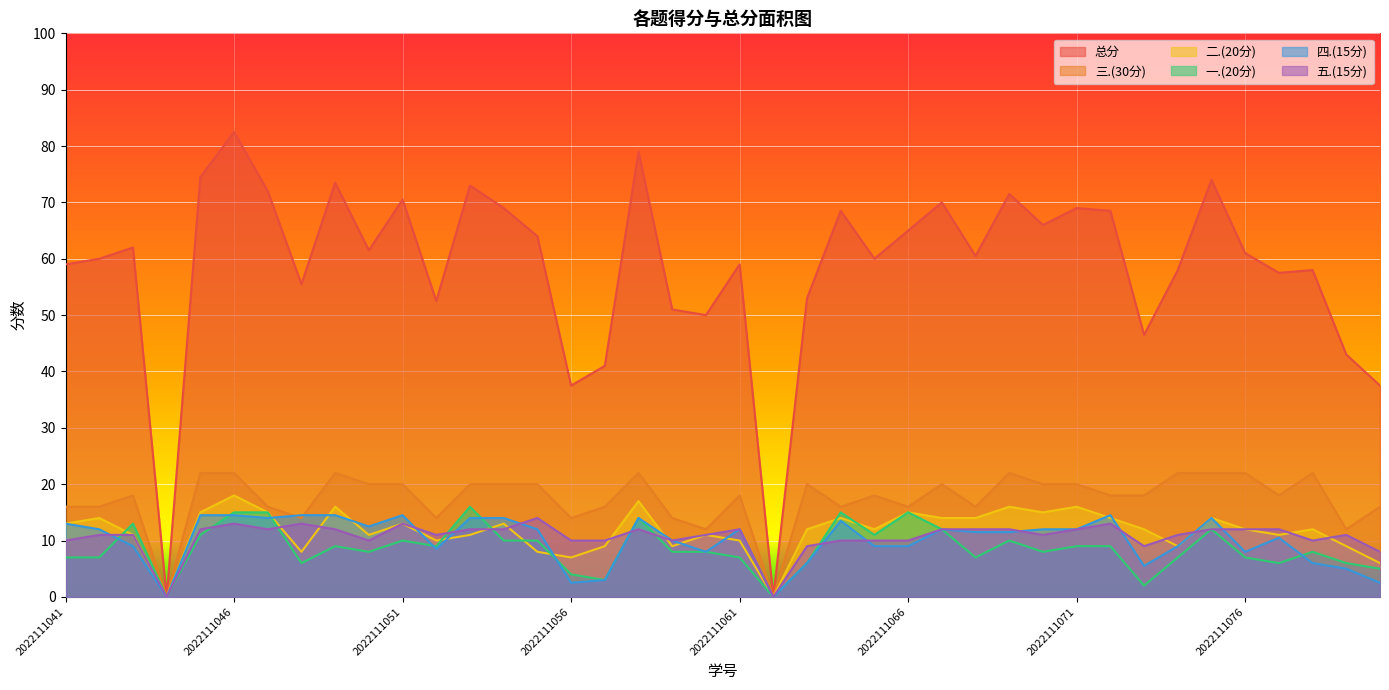

Reading left to right, list all the values displayed in this chart.

总分: 59.0	60.0	62.0	0.0	74.5	82.5	72.0	55.5	73.5	61.5	70.5	52.5	73.0	69.0	64.0	37.5	41.0	79.0	51.0	50.0	59.0	0.0	53.0	68.5	60.0	65.0	70.0	60.5	71.5	66.0	69.0	68.5	46.5	58.0	74.0	61.0	57.5	58.0	43.0	37.5
四.(15分): 13.0	12.0	9.0	0.0	14.5	14.5	14.0	14.5	14.5	12.5	14.5	8.5	14.0	14.0	12.0	2.5	3.0	14.0	10.0	8.0	12.0	0.0	6.0	13.5	9.0	9.0	12.0	11.5	11.5	12.0	12.0	14.5	5.5	9.0	14.0	8.0	10.5	6.0	5.0	2.5
一.(20分): 7.0	7.0	13.0	0.0	11.0	15.0	15.0	6.0	9.0	8.0	10.0	9.0	16.0	10.0	10.0	4.0	3.0	14.0	8.0	8.0	7.0	0.0	6.0	15.0	11.0	15.0	12.0	7.0	10.0	8.0	9.0	9.0	2.0	7.0	12.0	7.0	6.0	8.0	6.0	5.0
二.(20分): 13.0	14.0	11.0	0.0	15.0	18.0	15.0	8.0	16.0	11.0	13.0	10.0	11.0	13.0	8.0	7.0	9.0	17.0	9.0	11.0	10.0	0.0	12.0	14.0	12.0	15.0	14.0	14.0	16.0	15.0	16.0	14.0	12.0	9.0	14.0	12.0	11.0	12.0	9.0	6.0
五.(15分): 10.0	11.0	11.0	0.0	12.0	13.0	12.0	13.0	12.0	10.0	13.0	11.0	12.0	12.0	14.0	10.0	10.0	12.0	10.0	11.0	12.0	0.0	9.0	10.0	10.0	10.0	12.0	12.0	12.0	11.0	12.0	13.0	9.0	11.0	12.0	12.0	12.0	10.0	11.0	8.0
三.(30分): 16.0	16.0	18.0	0.0	22.0	22.0	16.0	14.0	22.0	20.0	20.0	14.0	20.0	20.0	20.0	14.0	16.0	22.0	14.0	12.0	18.0	0.0	20.0	16.0	18.0	16.0	20.0	16.0	22.0	20.0	20.0	18.0	18.0	22.0	22.0	22.0	18.0	22.0	12.0	16.0